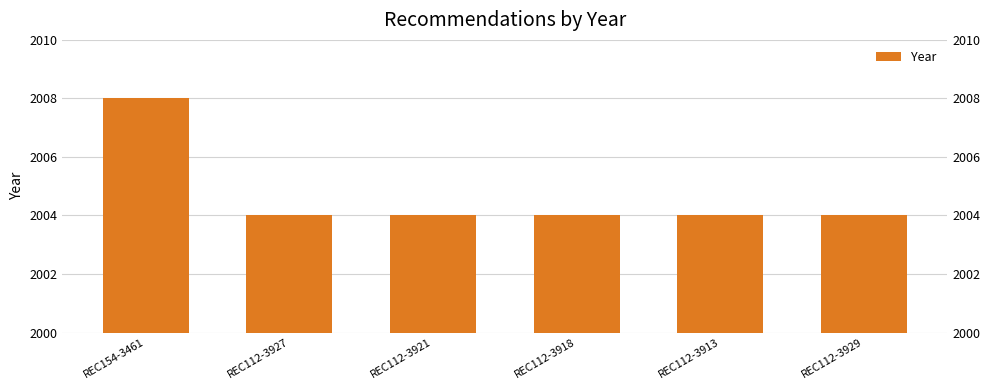

List the labels in order of value, largest first.

REC154-3461, REC112-3927, REC112-3921, REC112-3918, REC112-3913, REC112-3929